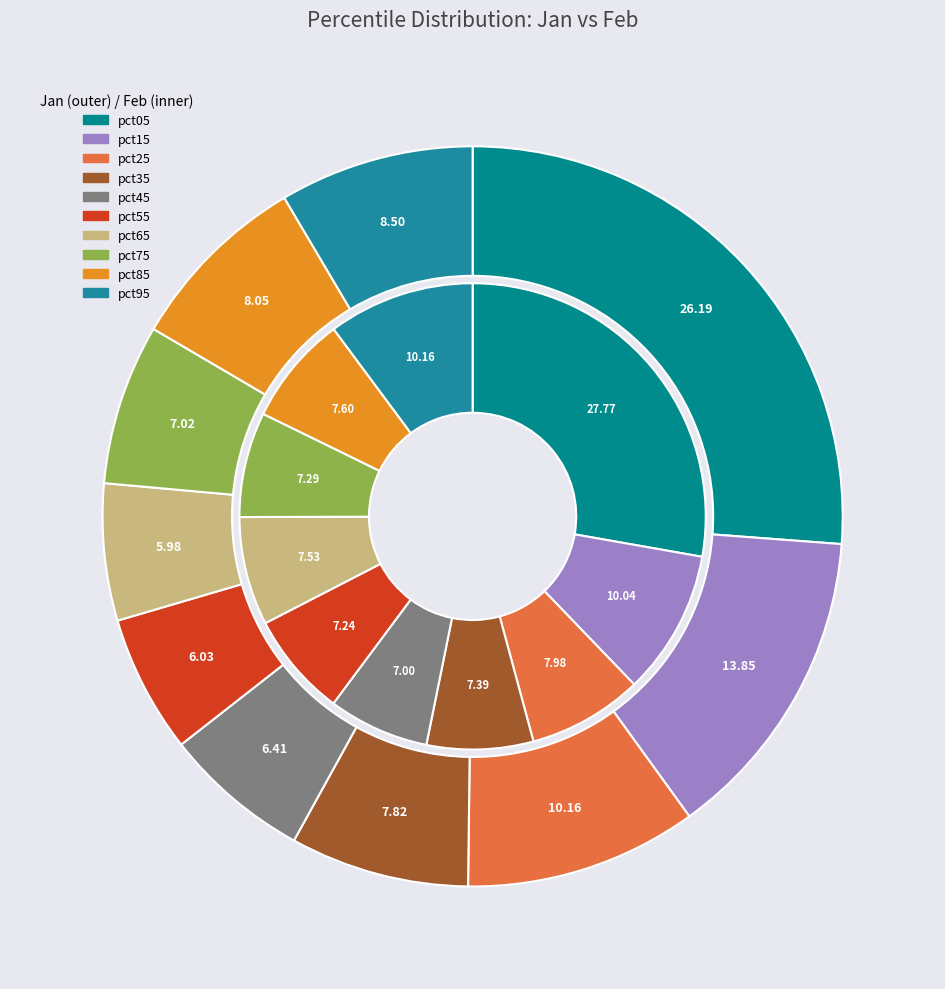

Which has a higher value, 2 or 4?

2